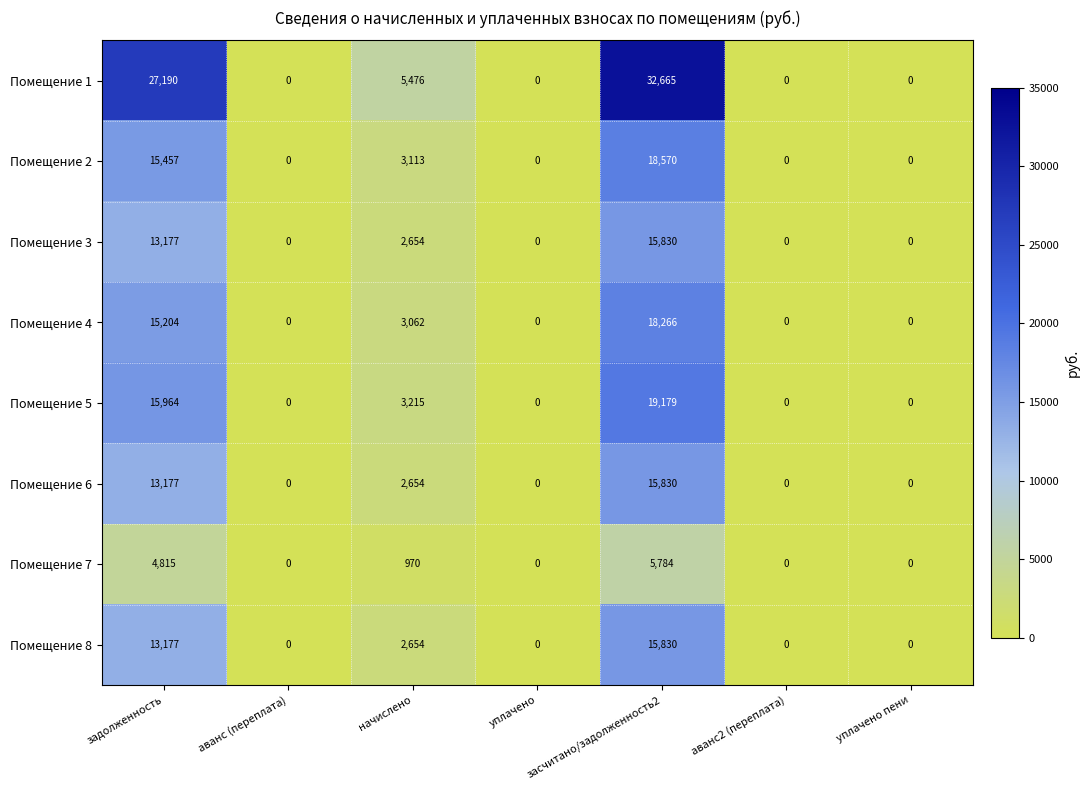

At which category is the sum across all series the highest?

засчитано/задолженность2